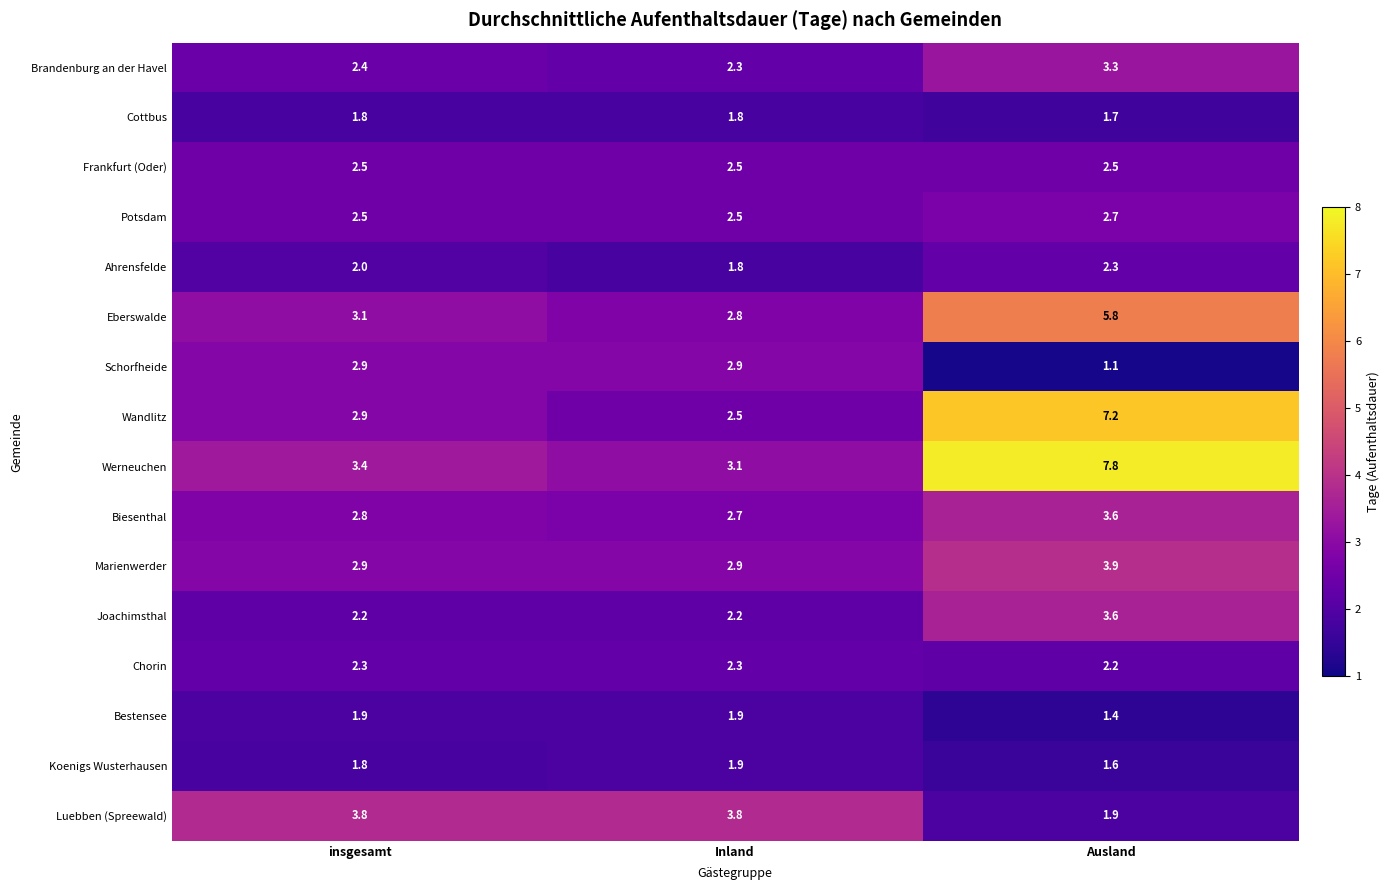

At which category does the chart reach its minimum across all series?

Ausland